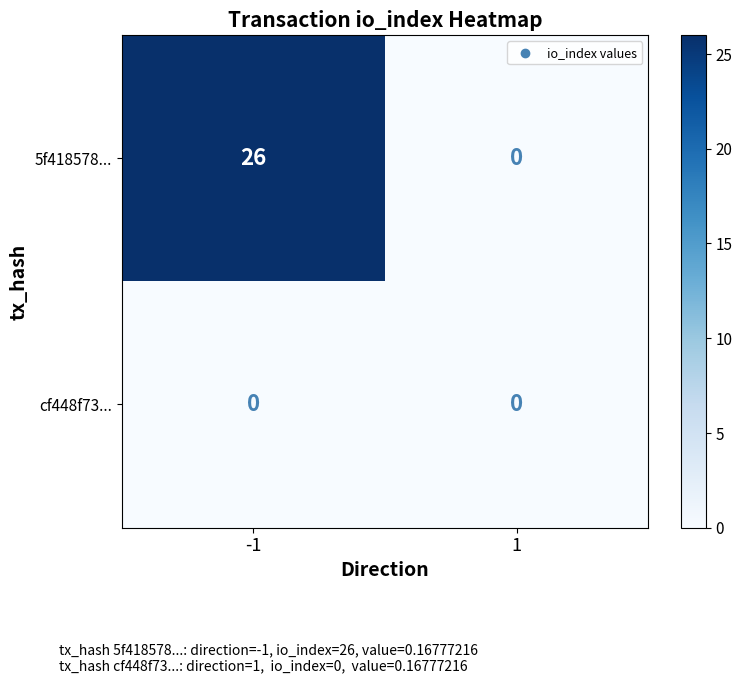

What is the total value across all series at -1?

26